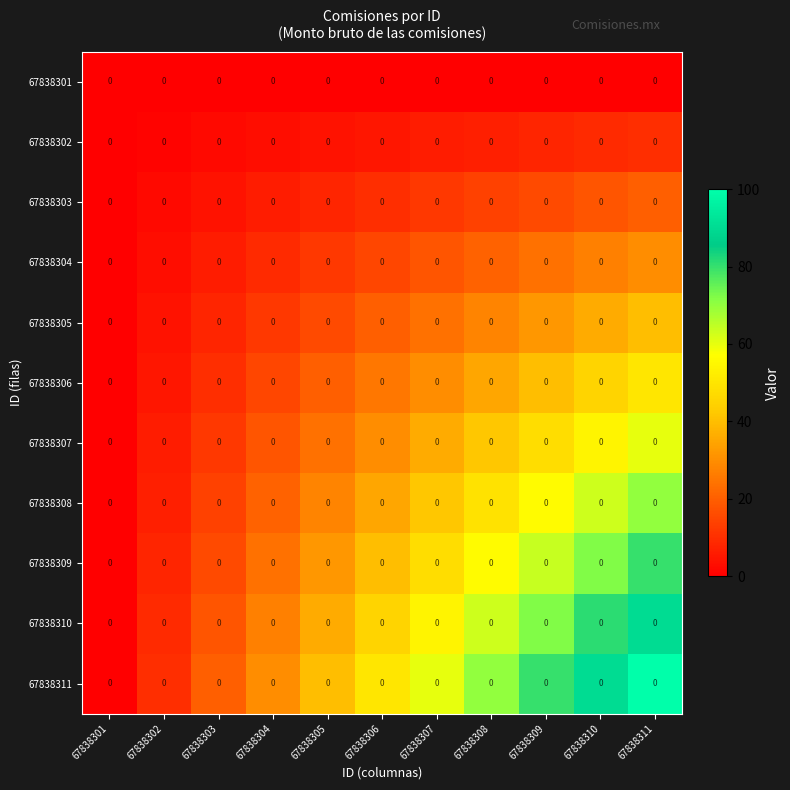

Which series has the largest total across all categories?

67838311